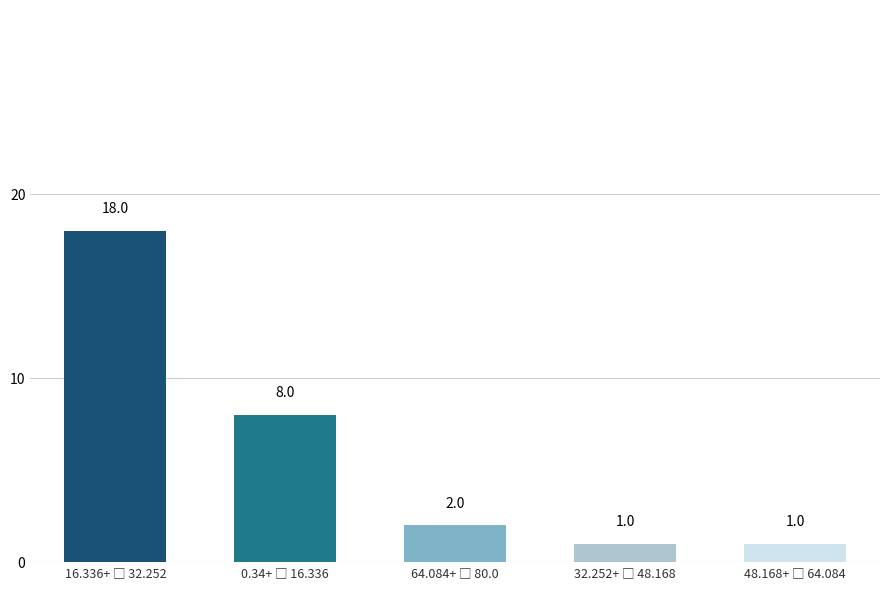

Reading left to right, what are all the values shown in this chart?

18	8	2	1	1